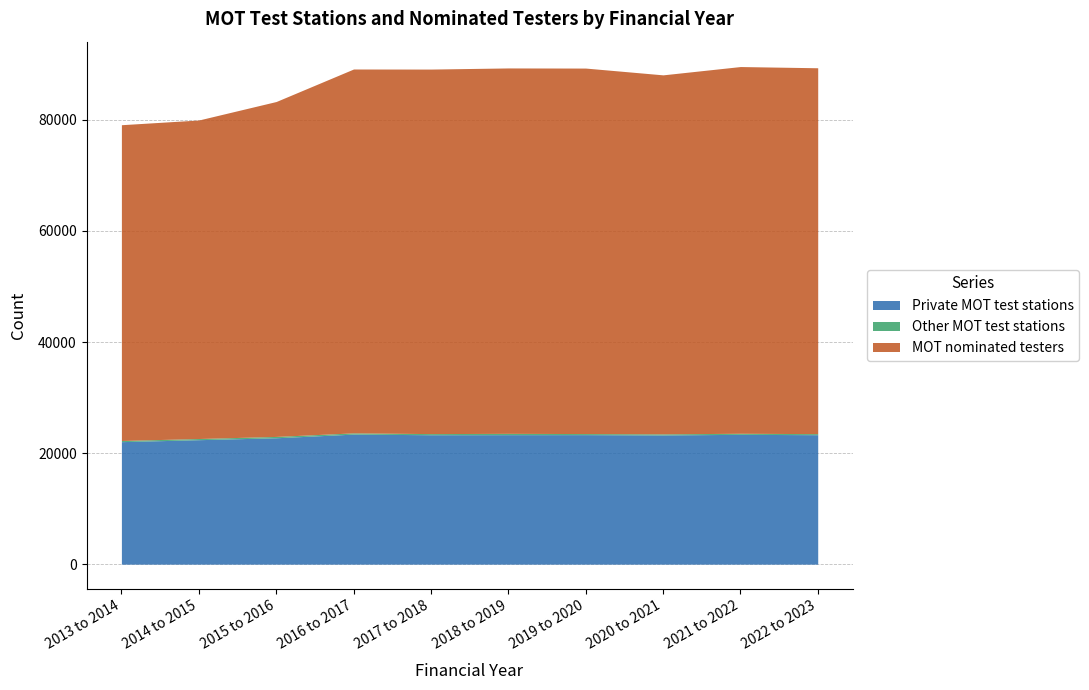

List the labels in order of Private MOT test stations value, smallest first.

2013 to 2014, 2014 to 2015, 2015 to 2016, 2020 to 2021, 2017 to 2018, 2022 to 2023, 2018 to 2019, 2019 to 2020, 2021 to 2022, 2016 to 2017